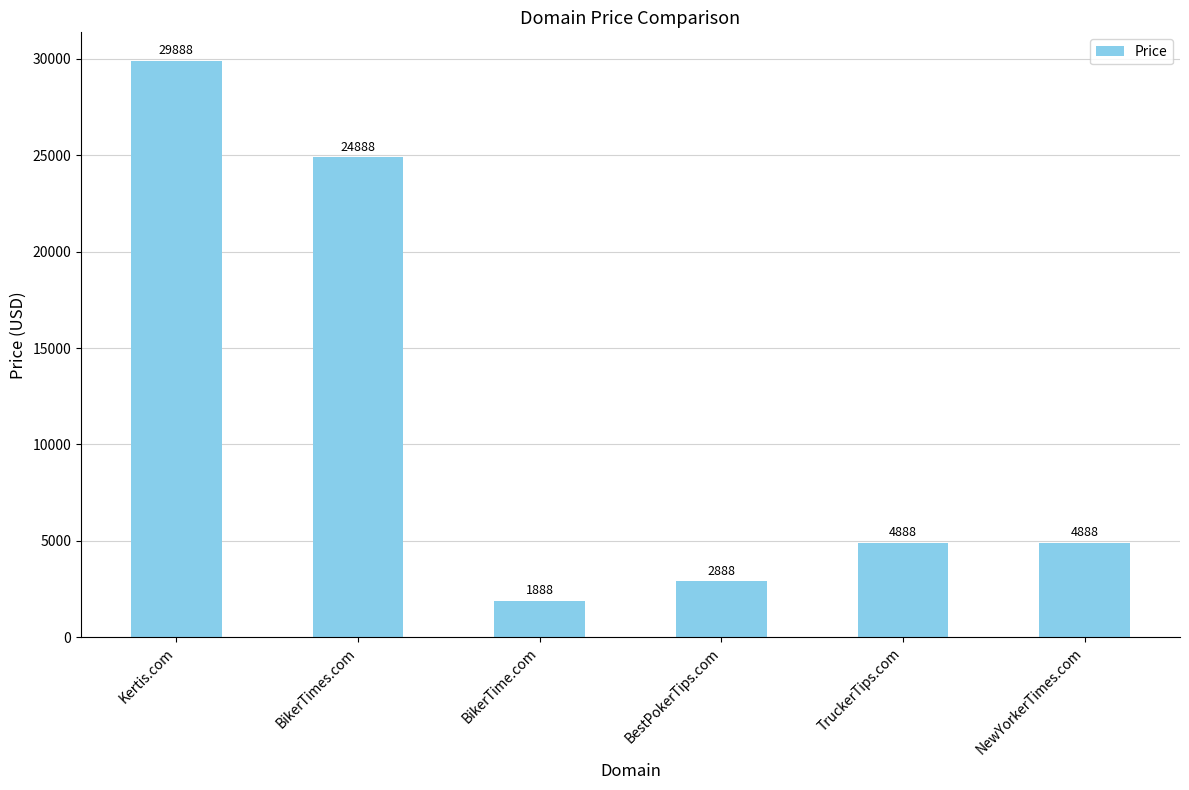

What is the label of the 5th bar from the right?

BikerTimes.com